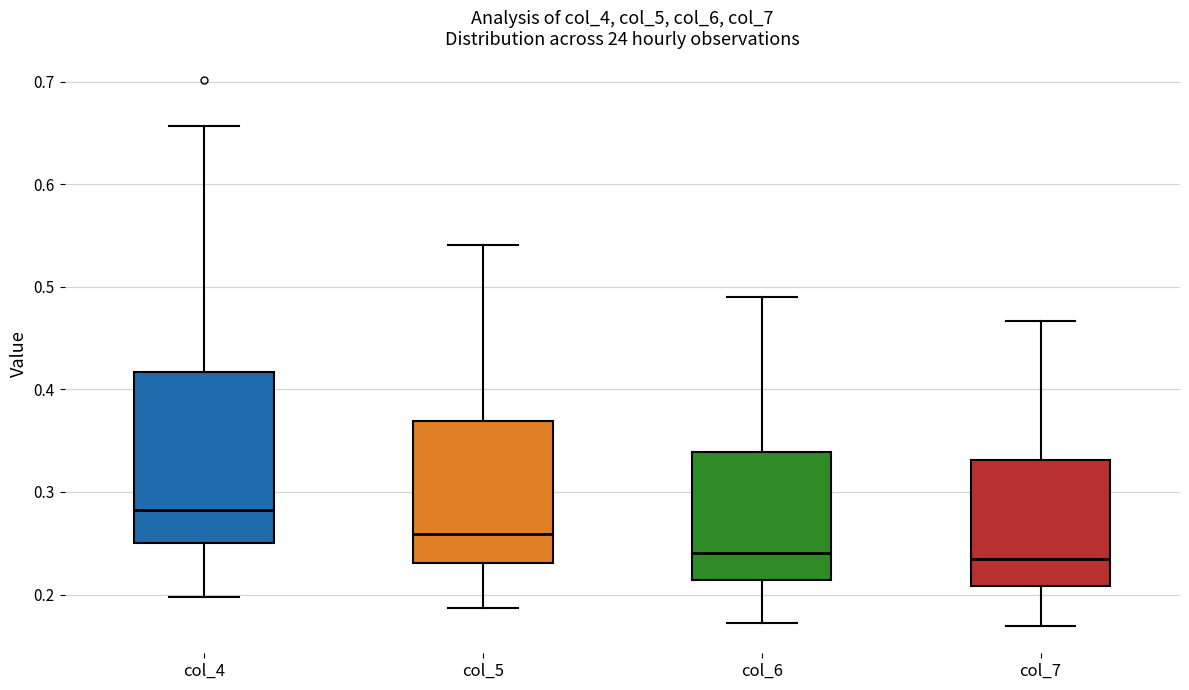

Reading left to right, read every box against the y-axis: the position of its median line, the range the box covers, and the ends of its whiskers. The values are not printed on the chart, so give them approximately, as read against the axis.

col_4: median 0.28, box 0.25 to 0.42, whiskers 0.20 to 0.66
col_5: median 0.26, box 0.23 to 0.37, whiskers 0.19 to 0.54
col_6: median 0.24, box 0.21 to 0.34, whiskers 0.17 to 0.49
col_7: median 0.23, box 0.21 to 0.33, whiskers 0.17 to 0.47